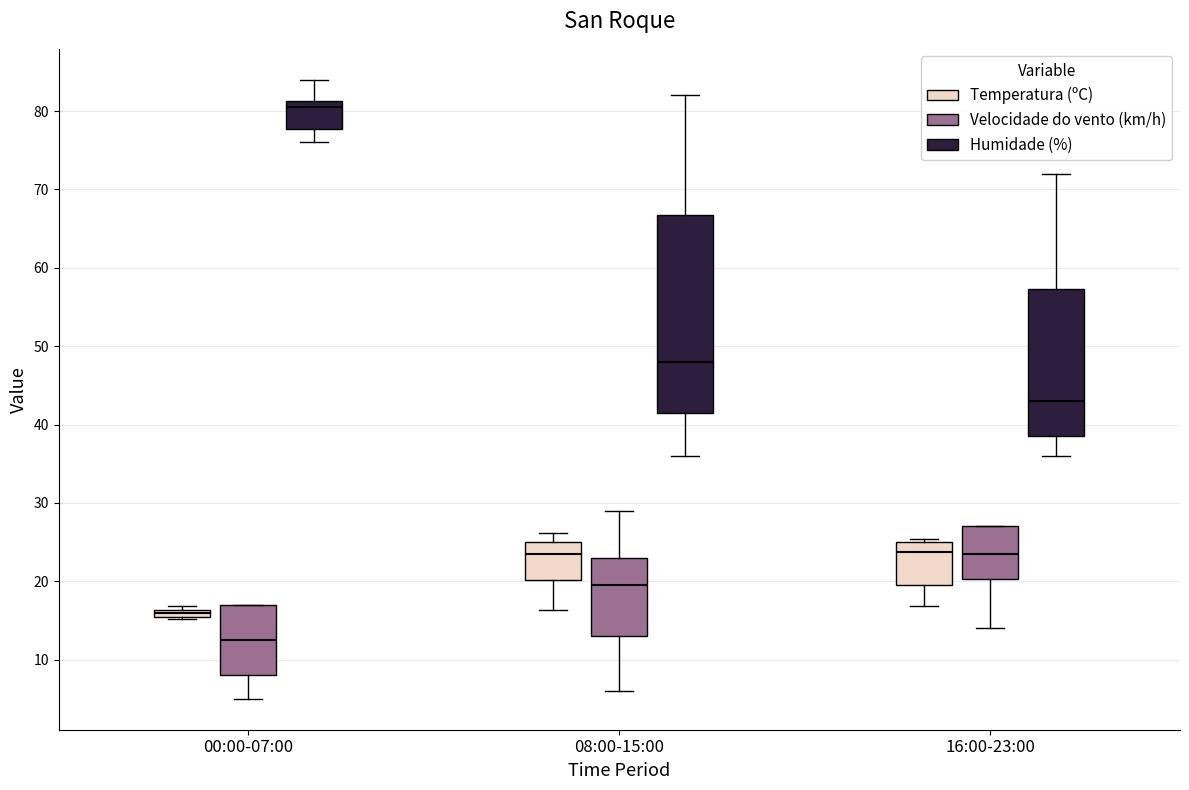

Which box's median line is the lowest?

00:00-07:00 (Velocidade do vento (km/h))